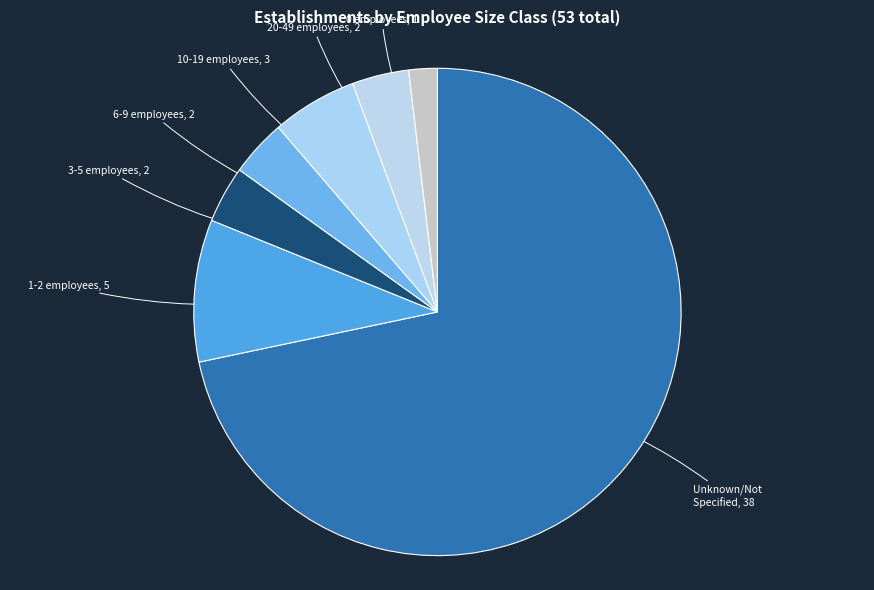

Which category has the smallest portion of the pie?

0 employees